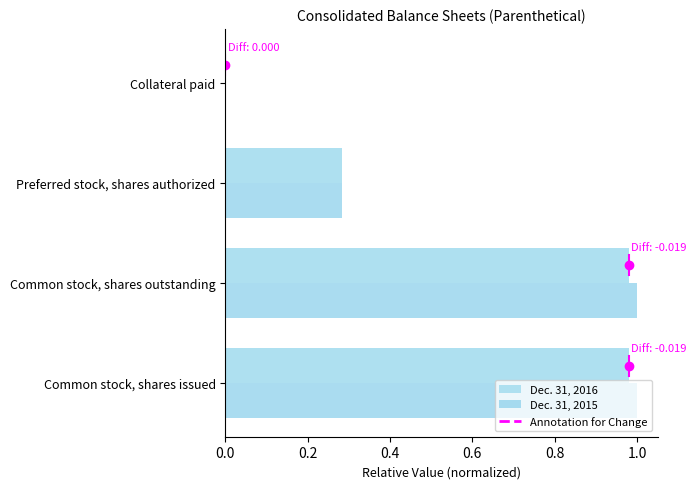

Is the value of Dec. 31, 2016 at Preferred stock, shares authorized greater than the value of Dec. 31, 2015 at Common stock, shares outstanding?

No